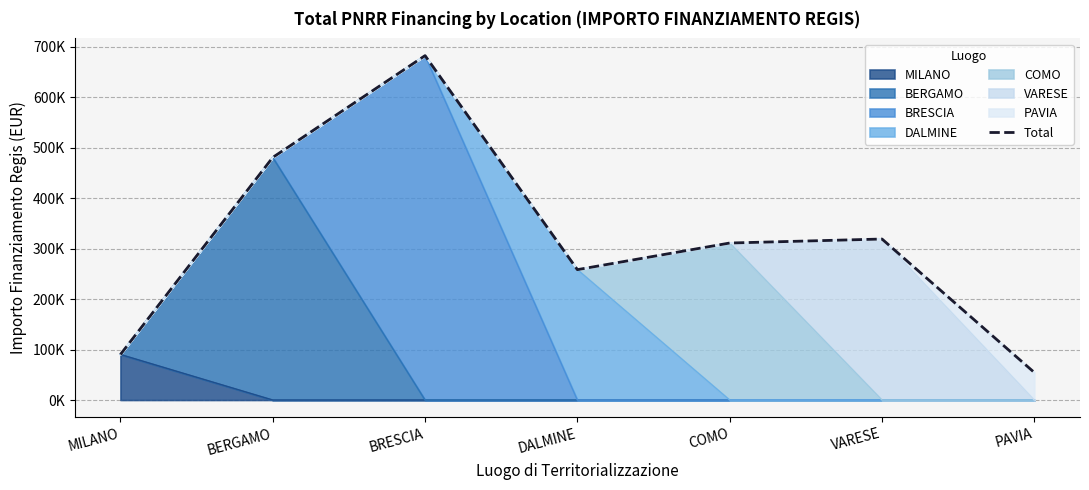

Does the chart display data point markers on the line(s)?

No